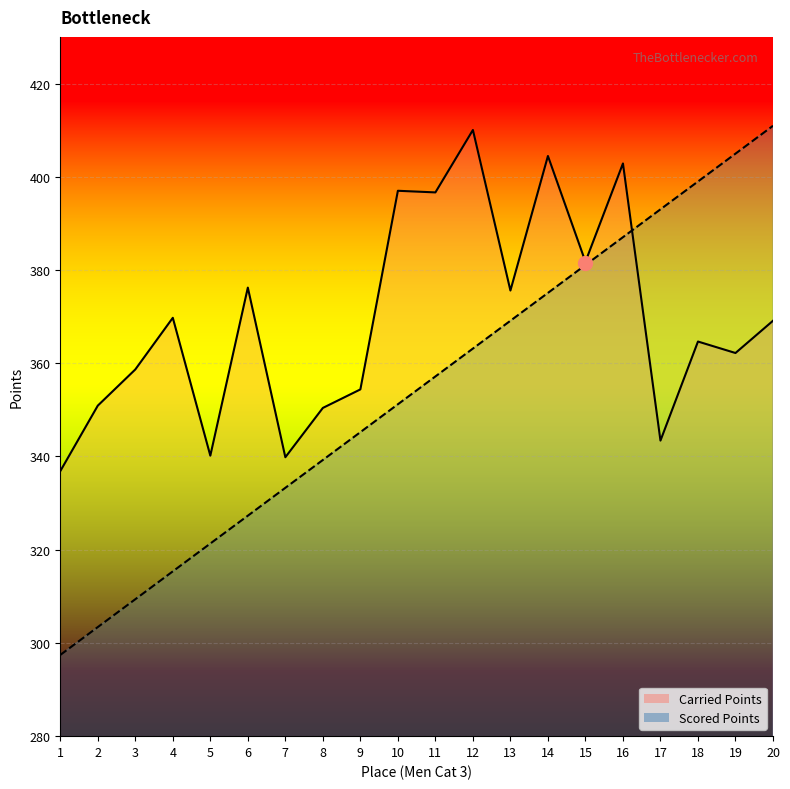

Between 4 and 20, which series saw the biggest shift?

Scored Points Line